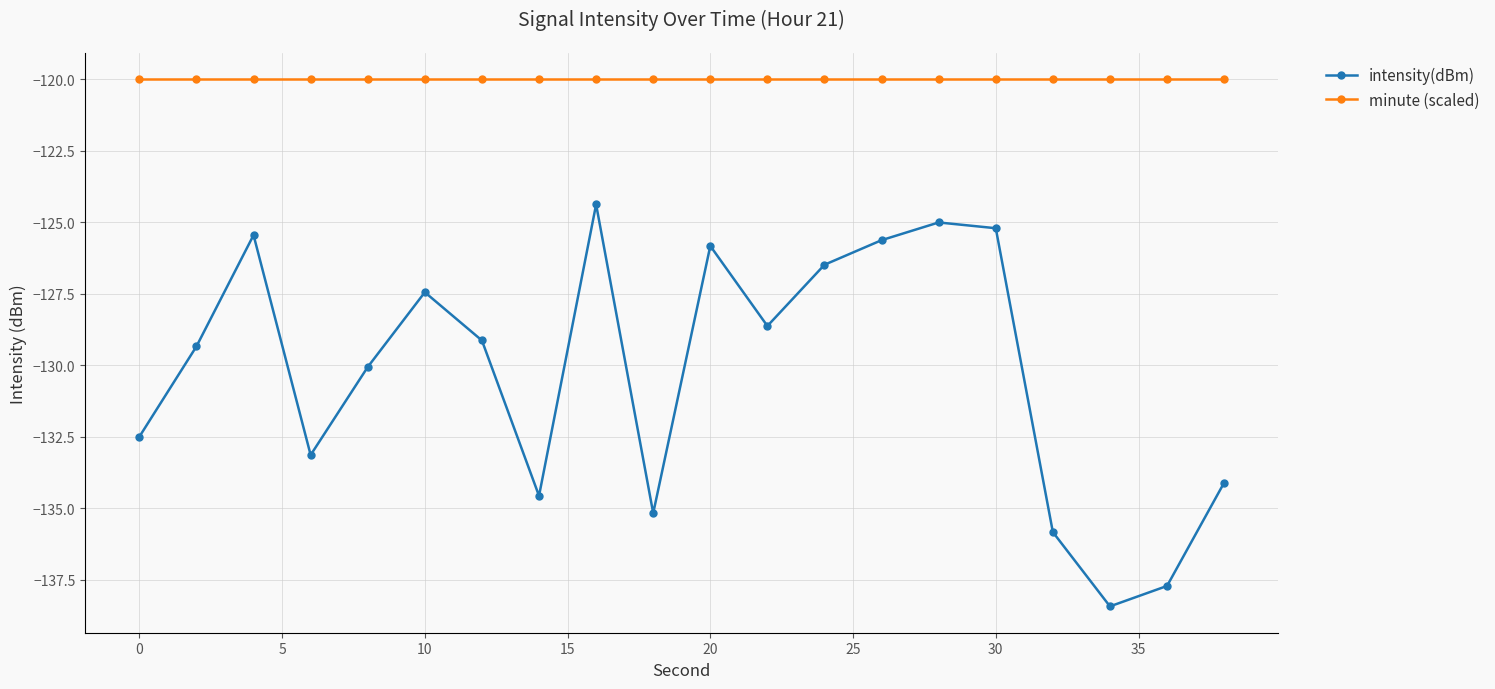

List the series in order of their overall mean, highest first.

minute (scaled), intensity(dBm)